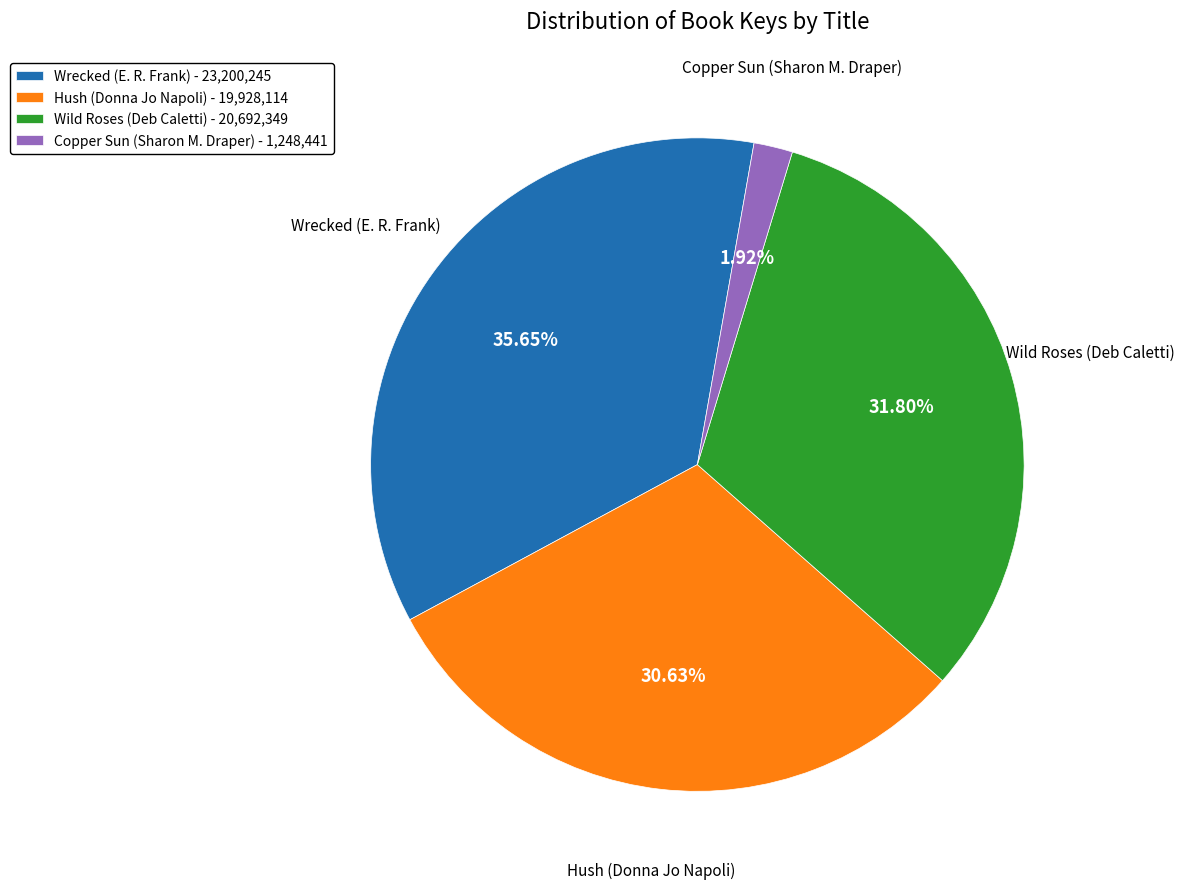

Which slice is the smallest?

Copper Sun (Sharon M. Draper)